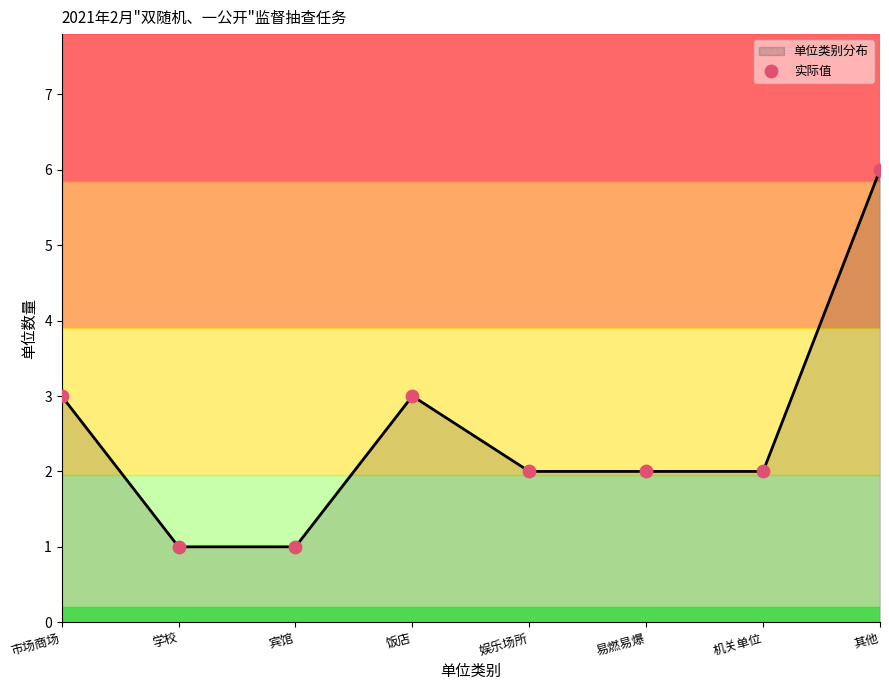

What is the change in value from 学校 to 易燃易爆?

+1